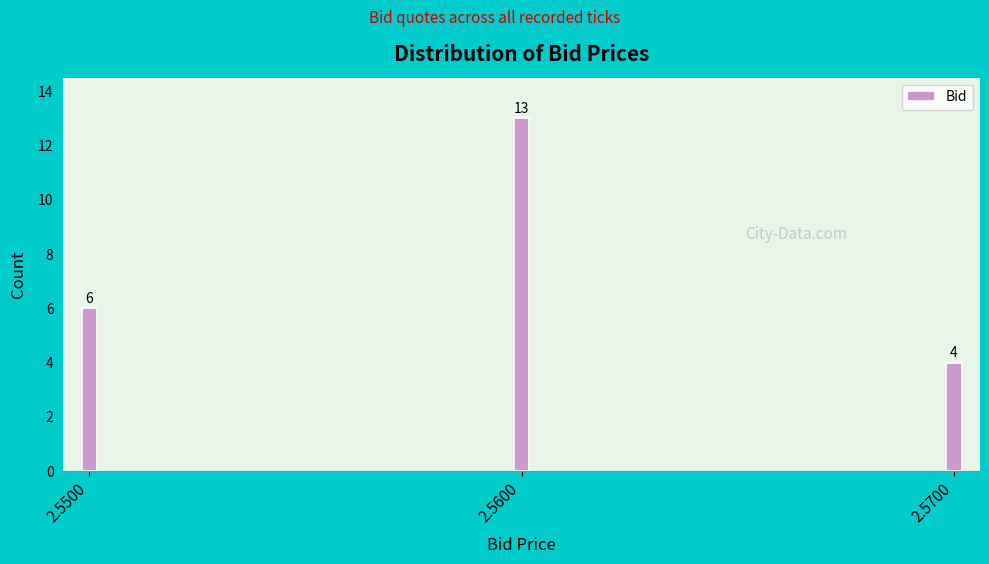

Reading left to right, list all the values displayed in this chart.

6	13	4